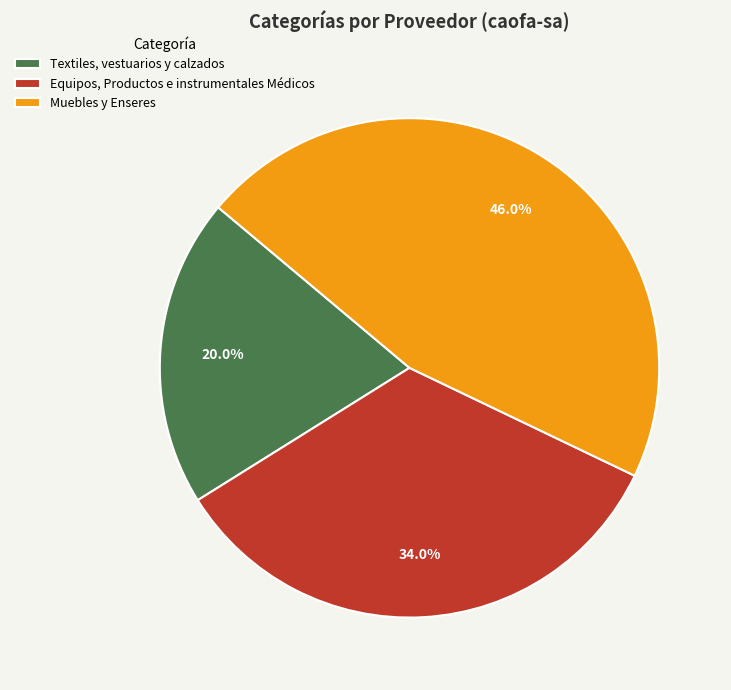

To the nearest percent, what portion does Equipos, Productos e instrumentales Médicos represent?

34%